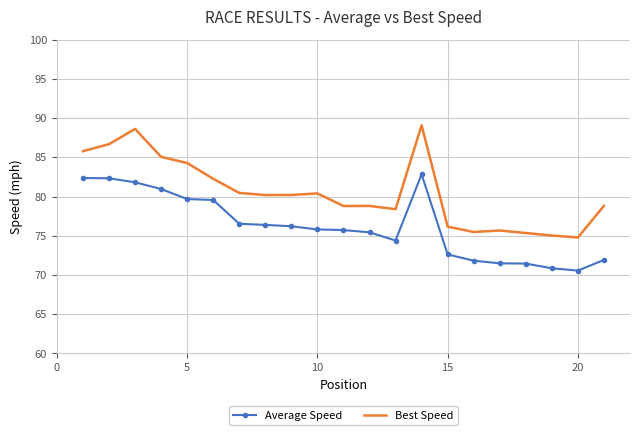

Rank the series by their average value, from lowest to highest.

Average Speed, Best Speed